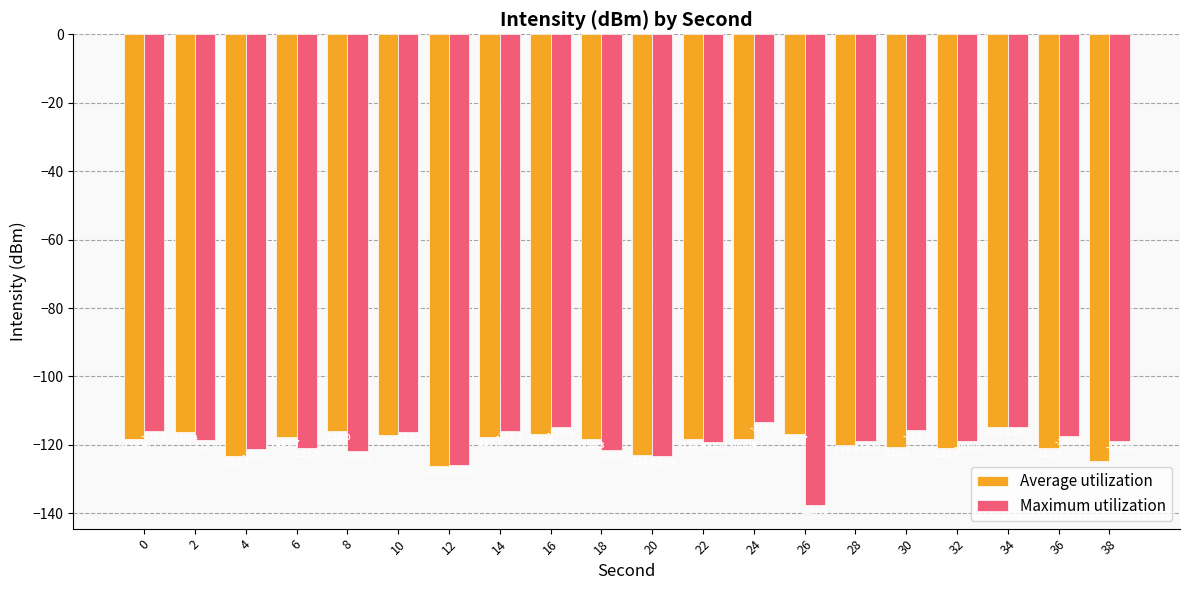

Reading left to right, extract all data points from this chart.

Average utilization: 0=-118.4	2=-116.4	4=-123.3	6=-117.7	8=-116.0	10=-117.1	12=-126.3	14=-117.7	16=-116.8	18=-118.3	20=-123.1	22=-118.4	24=-118.4	26=-116.7	28=-119.9	30=-120.6	32=-121.0	34=-114.8	36=-121.0	38=-124.6
Maximum utilization: 0=-115.8	2=-118.7	4=-121.3	6=-121.0	8=-121.8	10=-116.2	12=-125.9	14=-115.9	16=-114.8	18=-121.5	20=-123.4	22=-119.0	24=-113.3	26=-137.6	28=-118.8	30=-115.7	32=-118.8	34=-114.7	36=-117.4	38=-118.8